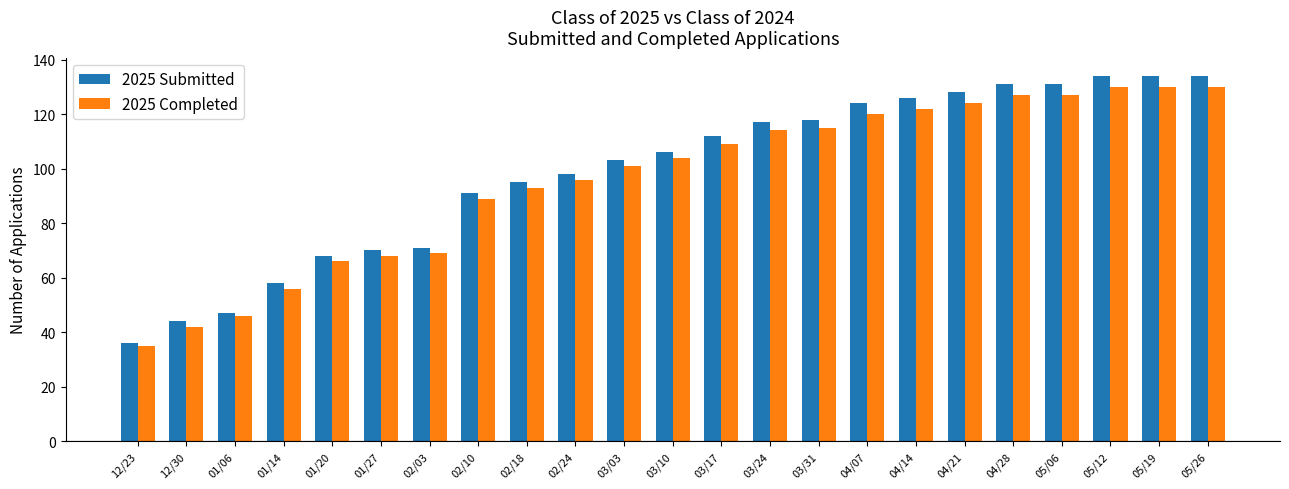

What is the spread (max minus min) of values at 03/17?

3